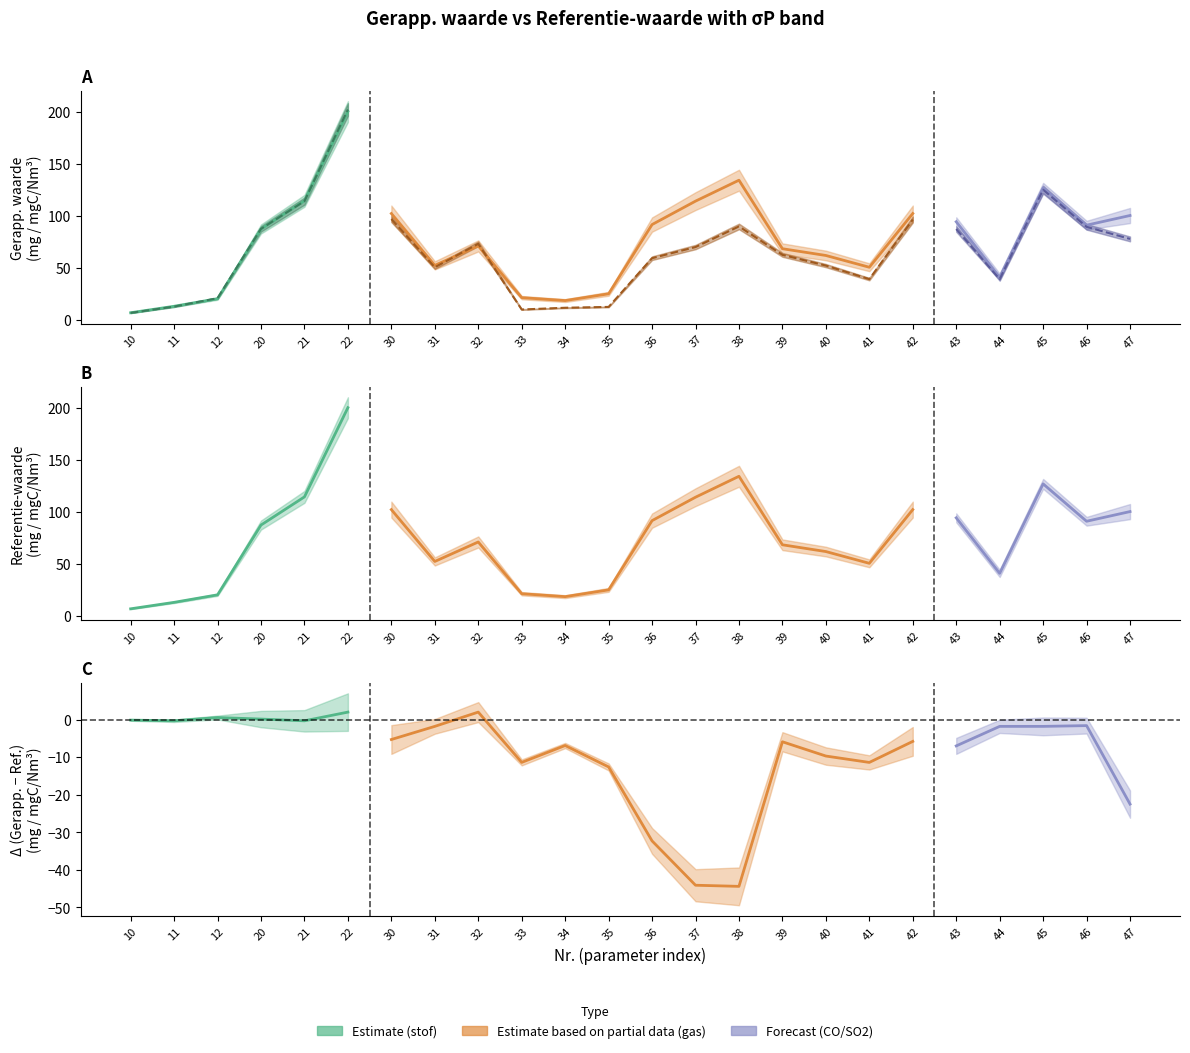

At which label does Gerapp. waarde first exceed 69?

20